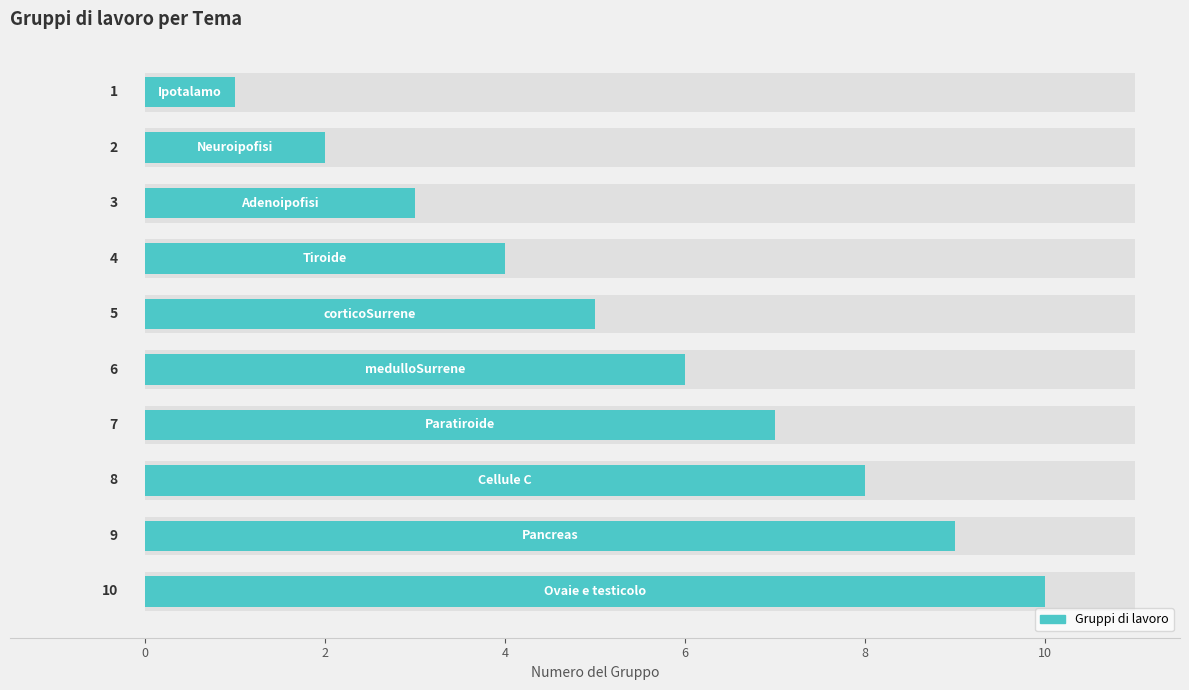

Count the values in the range 3 to 8.

6